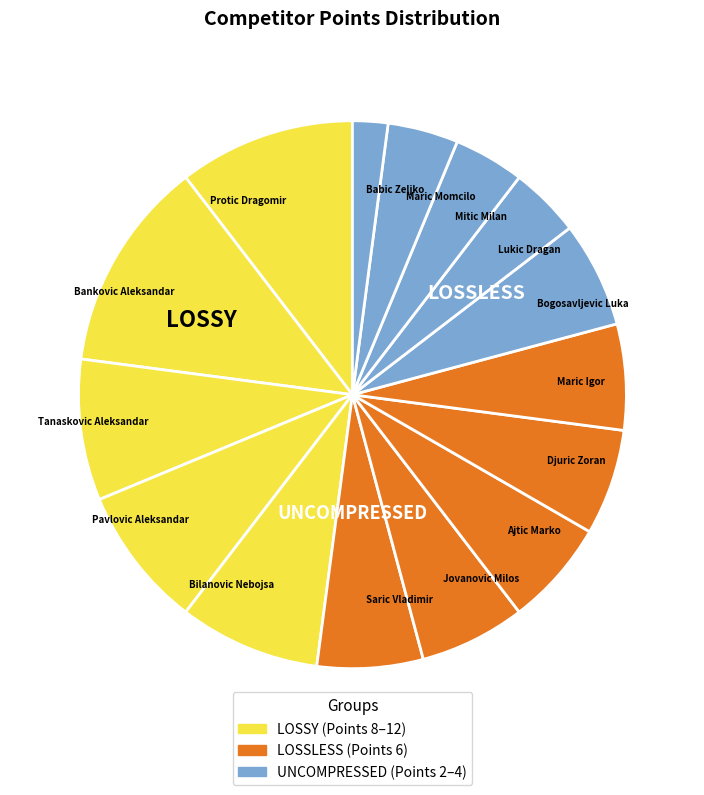

The Saric Vladimir slice represents 1% of the pie. True or false?

False